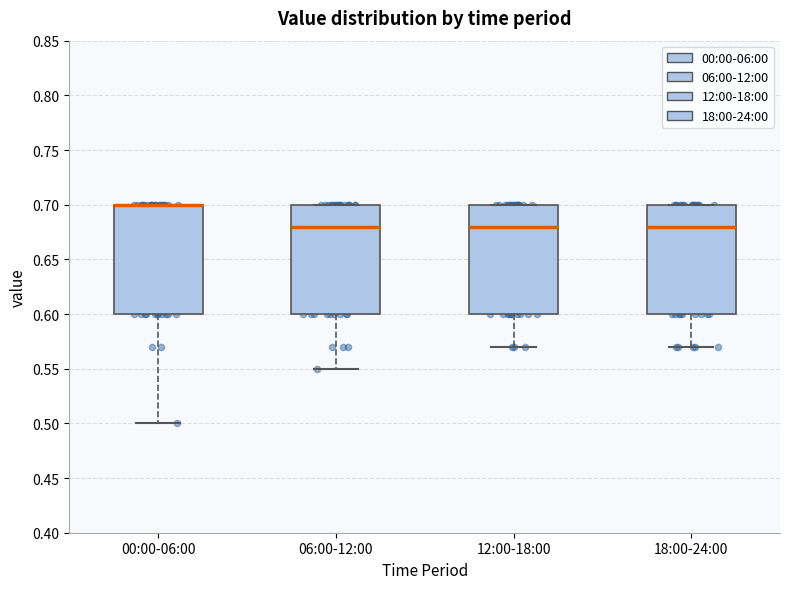

Reading left to right, read every box against the y-axis: the position of its median line, the range the box covers, and the ends of its whiskers. The values are not printed on the chart, so give them approximately, as read against the axis.

00:00-06:00: median 0.70 (drawn on the box's upper edge), box 0.60 to 0.70, whiskers 0.50 to 0.70
06:00-12:00: median 0.68, box 0.60 to 0.70, whiskers 0.55 to 0.70
12:00-18:00: median 0.68, box 0.60 to 0.70, whiskers 0.57 to 0.70
18:00-24:00: median 0.68, box 0.60 to 0.70, whiskers 0.57 to 0.70